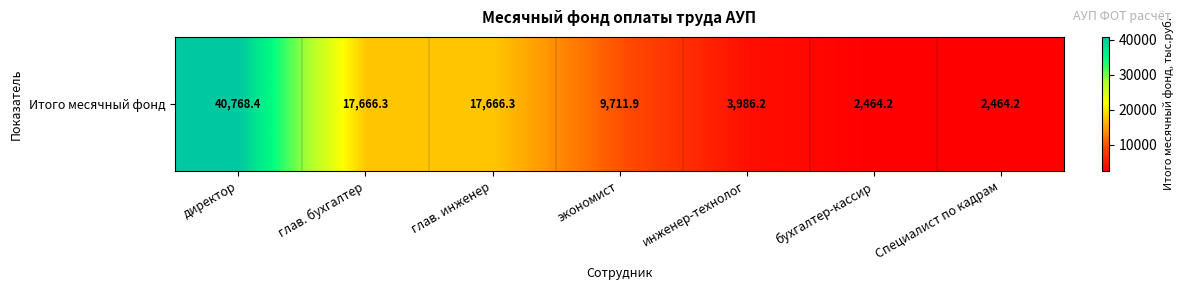

List the labels in order of value, largest first.

директор, глав. бухгалтер, глав. инженер, экономист, инженер-технолог, бухгалтер-кассир, Специалист по кадрам